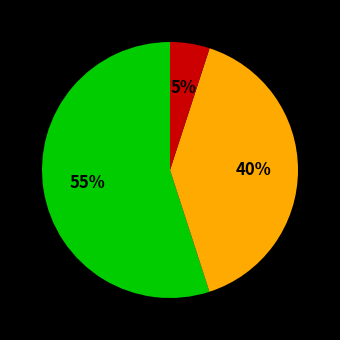

Does any single category account for the majority?

Yes